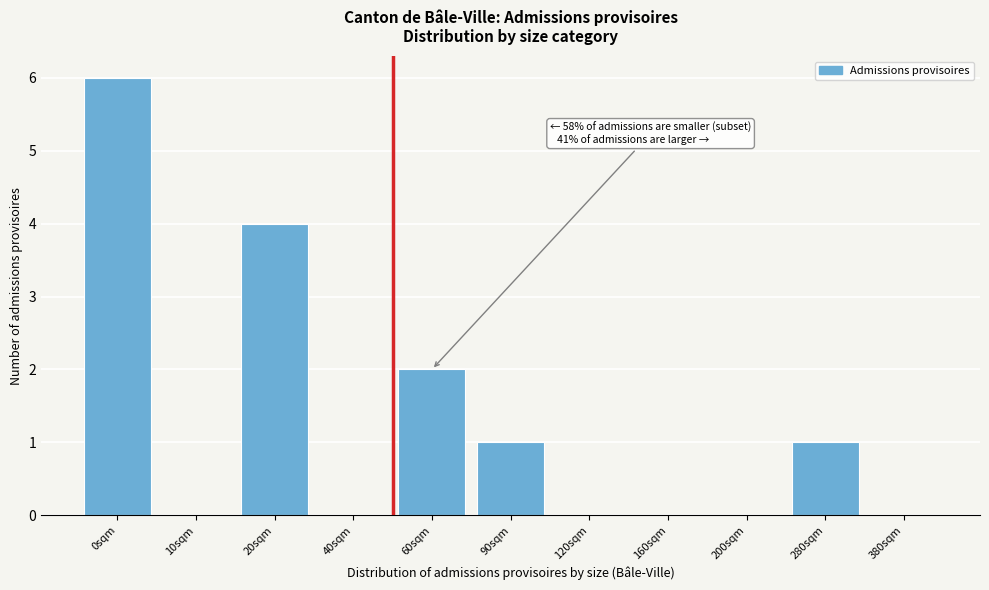

Reading left to right, transcribe all the data shown in this chart.

0sqm=6	10sqm=0	20sqm=4	40sqm=0	60sqm=2	90sqm=1	120sqm=0	160sqm=0	200sqm=0	280sqm=1	380sqm=0